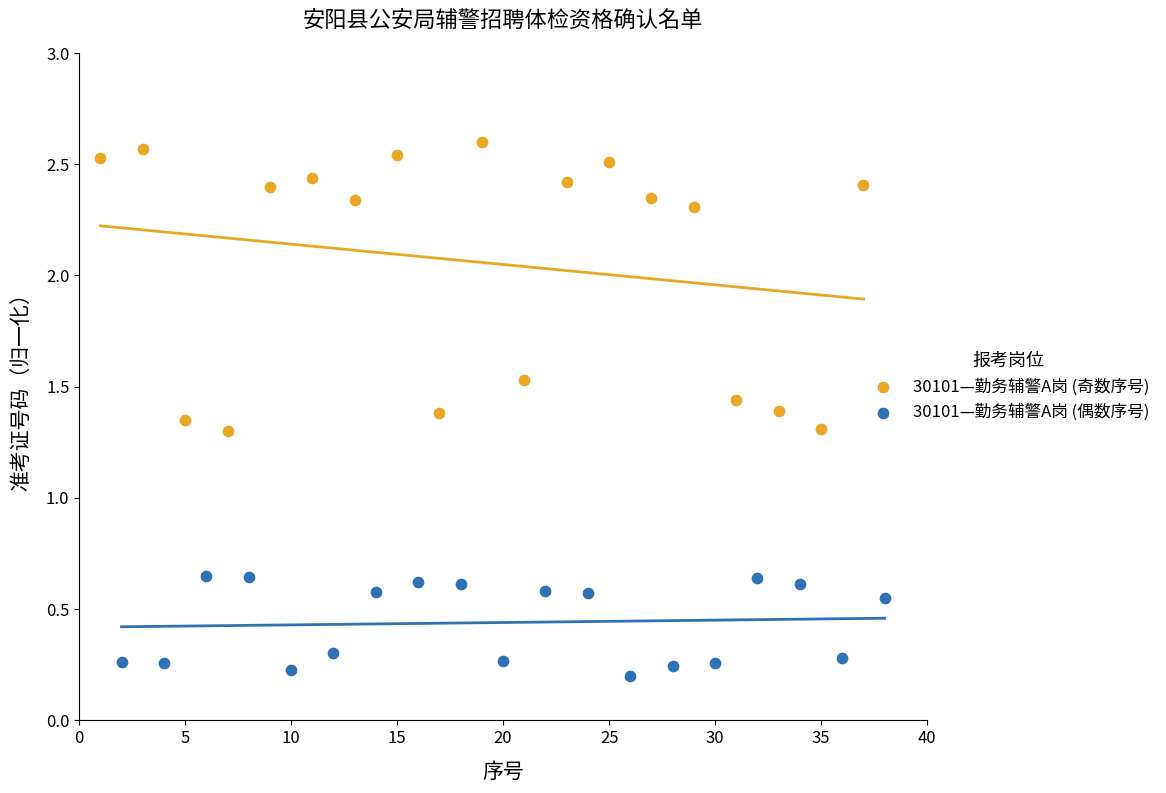

Which series contains the highest Y value?

30101—勤务辅警A岗 (奇数序号)